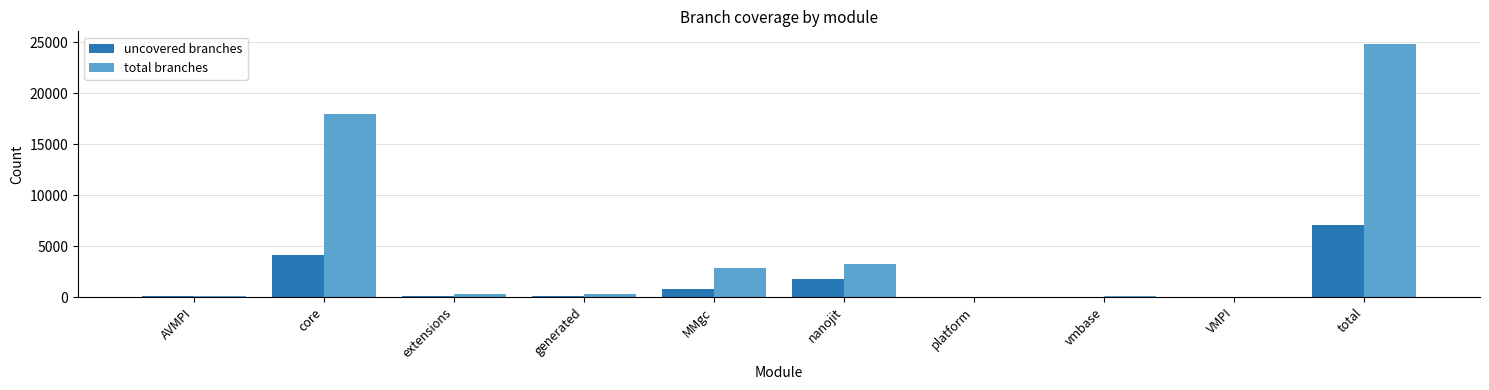

Are the bars horizontal?

No